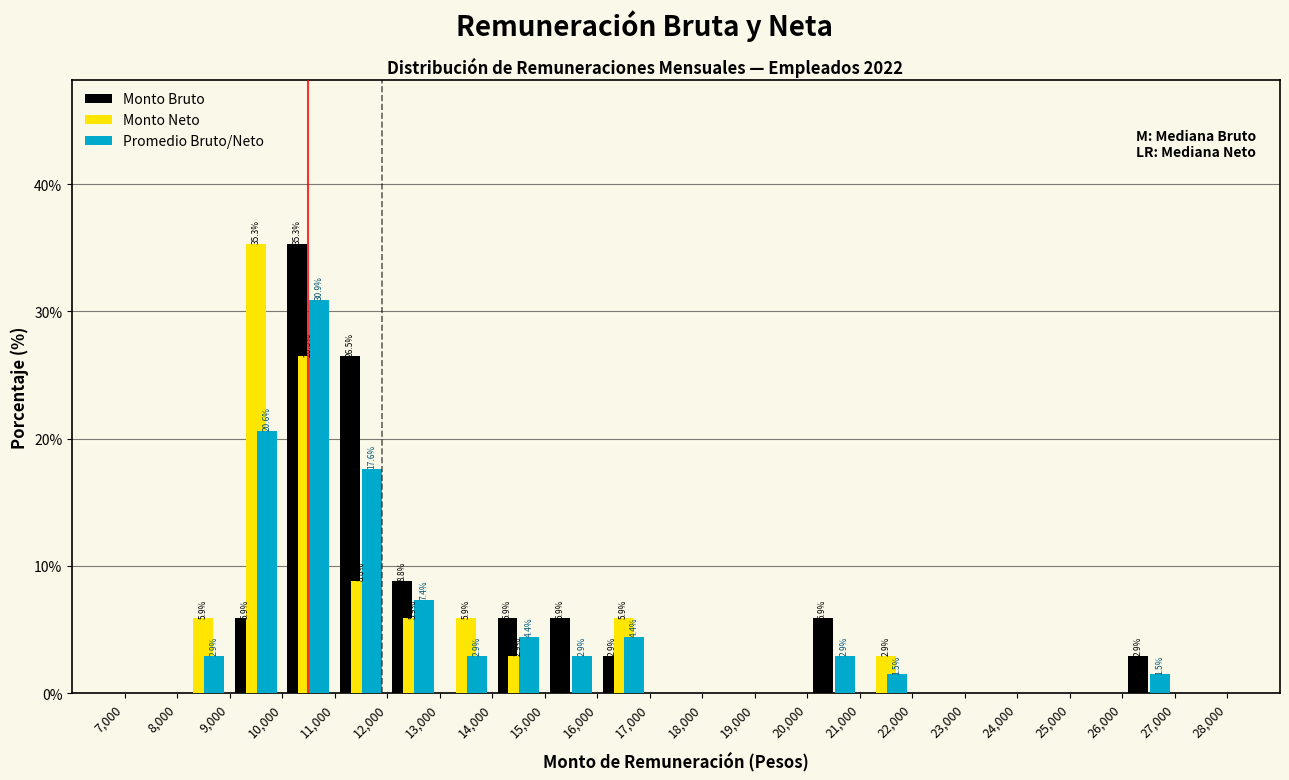

In the Promedio Bruto/Neto series, which range on the x-axis has the tallest bar?

10,000 to 11,000